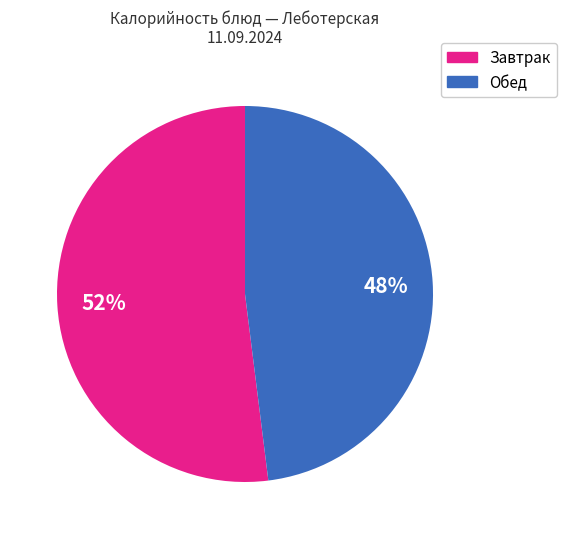

Count the number of slices in the pie.

2